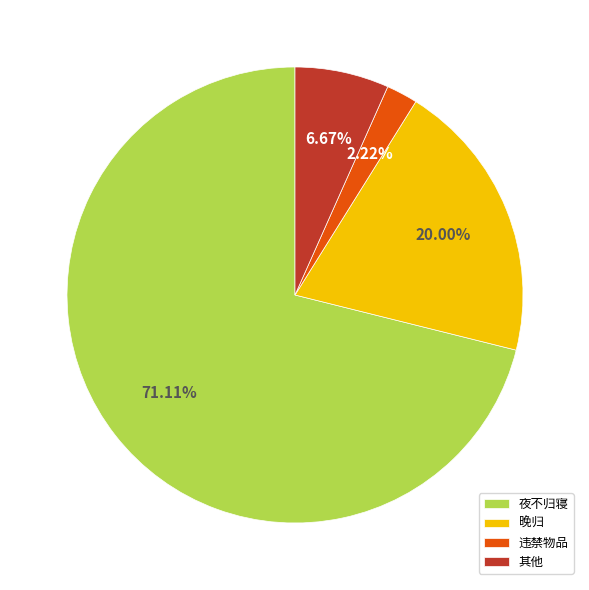

Count the number of slices in the pie.

4